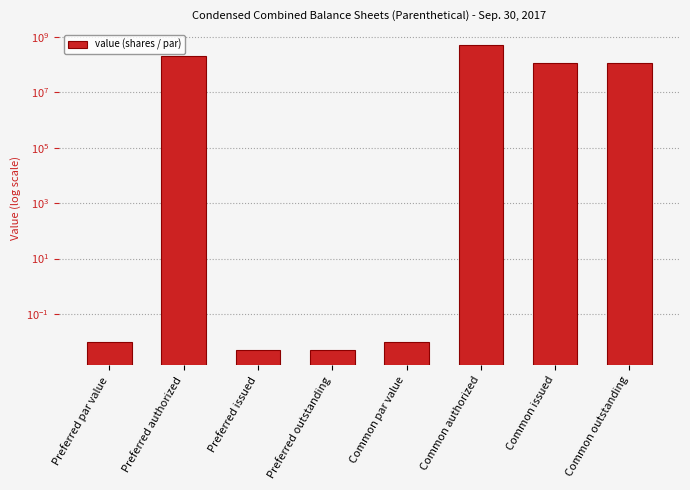

Reading left to right, what are all the values shown in this chart?

0.0	200000000.0	0.0	0.0	0.0	500000000.0	117957000.0	117957000.0